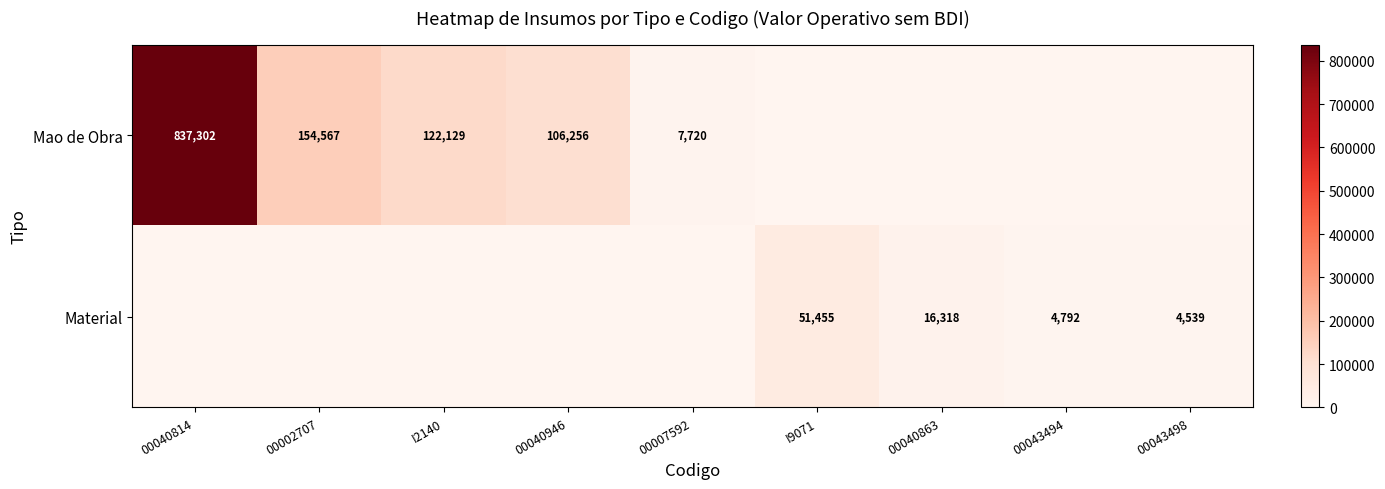

The value of Mao de Obra at 00007592 is 1751. True or false?

False